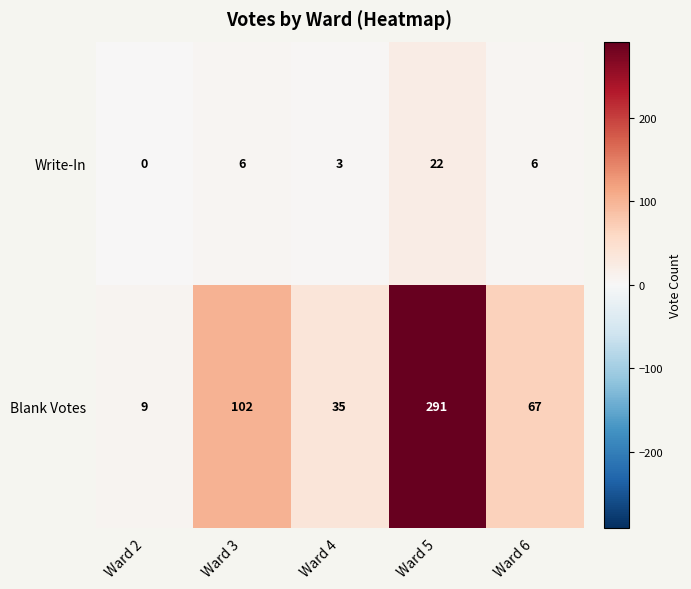

Reading left to right, transcribe all the data shown in this chart.

Write-In: Ward 2=0	Ward 3=6	Ward 4=3	Ward 5=22	Ward 6=6
Blank Votes: Ward 2=9	Ward 3=102	Ward 4=35	Ward 5=291	Ward 6=67